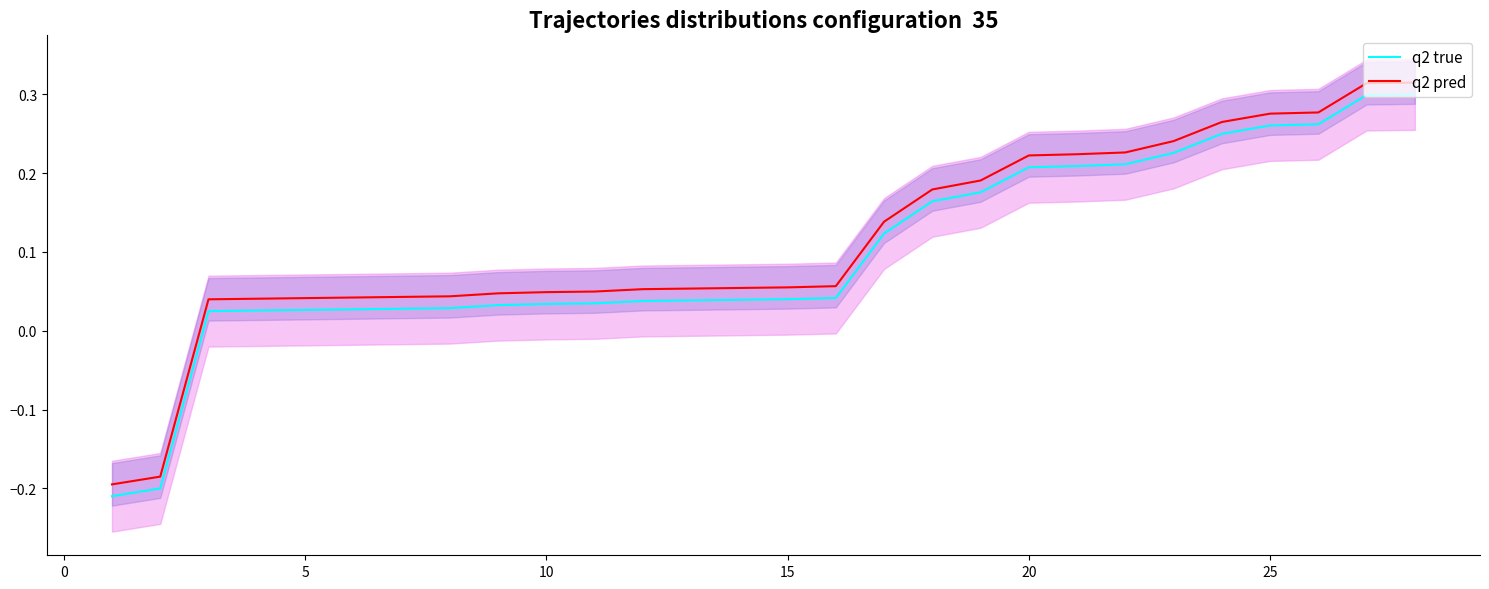

How many data points does each series have?

28